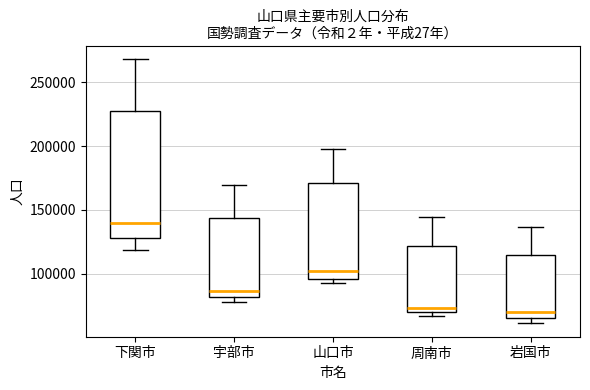

Reading left to right, transcribe this box plot: for each box, give where its median line is, the range the box spans, and where its two whiskers end, as read against the y-axis. The values are not printed on the chart, so give them approximately, as read against the axis.

下関市: median 140000, box 130000 to 225000, whiskers 120000 to 270000
宇部市: median 85000, box 80000 to 145000, whiskers 80000 (just below the box's lower edge) to 170000
山口市: median 100000, box 95000 to 170000, whiskers 90000 to 195000
周南市: median 75000, box 70000 to 120000, whiskers 65000 to 145000
岩国市: median 70000, box 65000 to 115000, whiskers 60000 to 135000